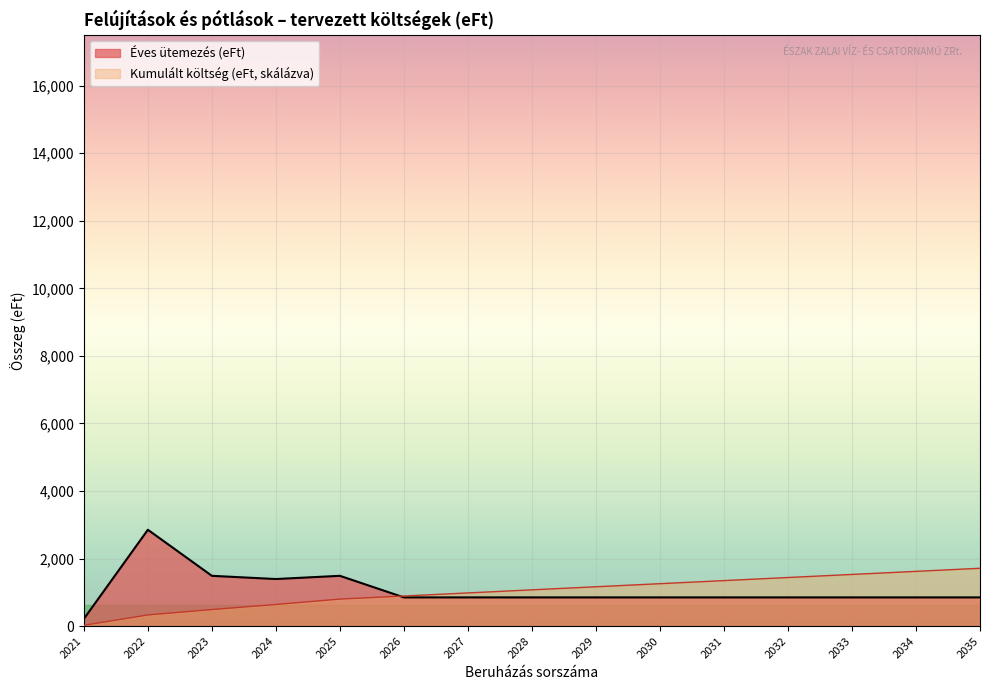

Is it true that Kumulált költség (eFt, skálázva) equals 22.9 at 2021?

True